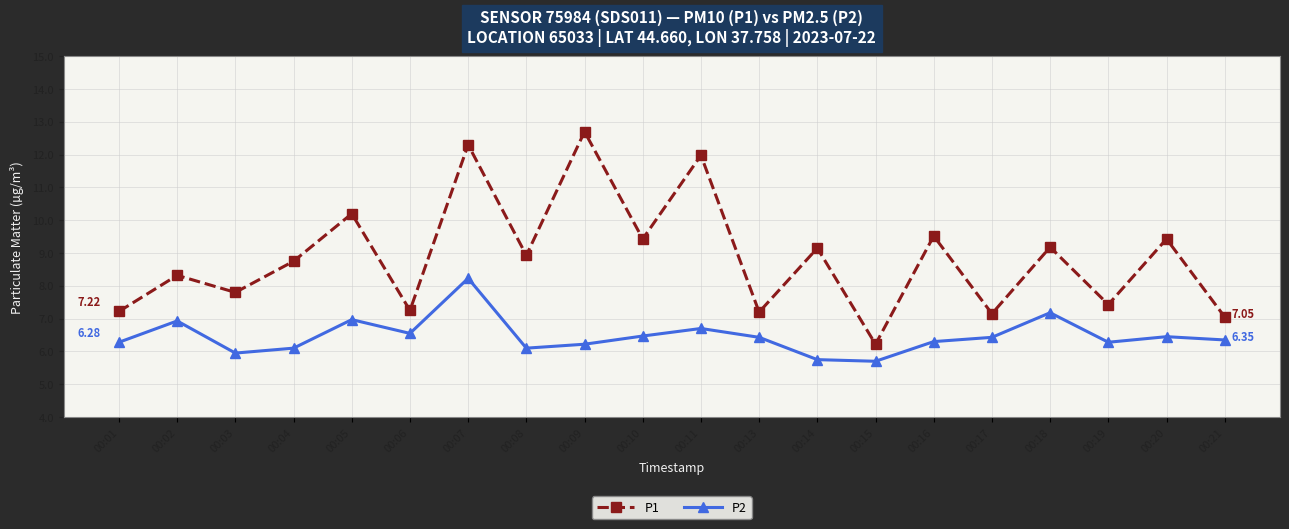

What is the difference between the highest and lowest values at 00:18?

2.0